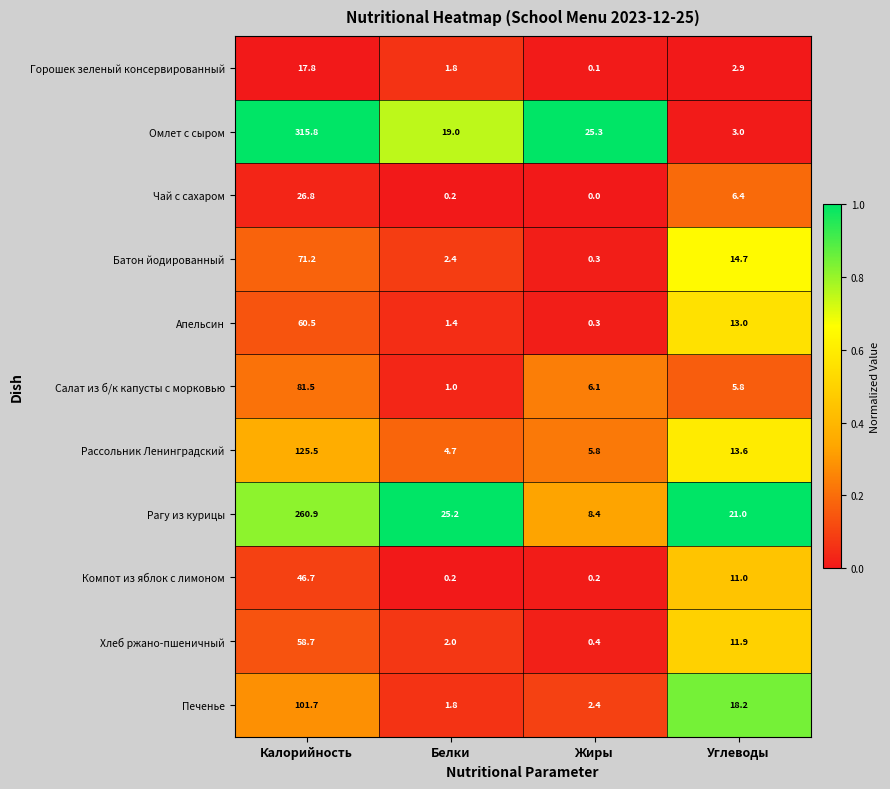

What is the total value across all series at Калорийность?

1167.1